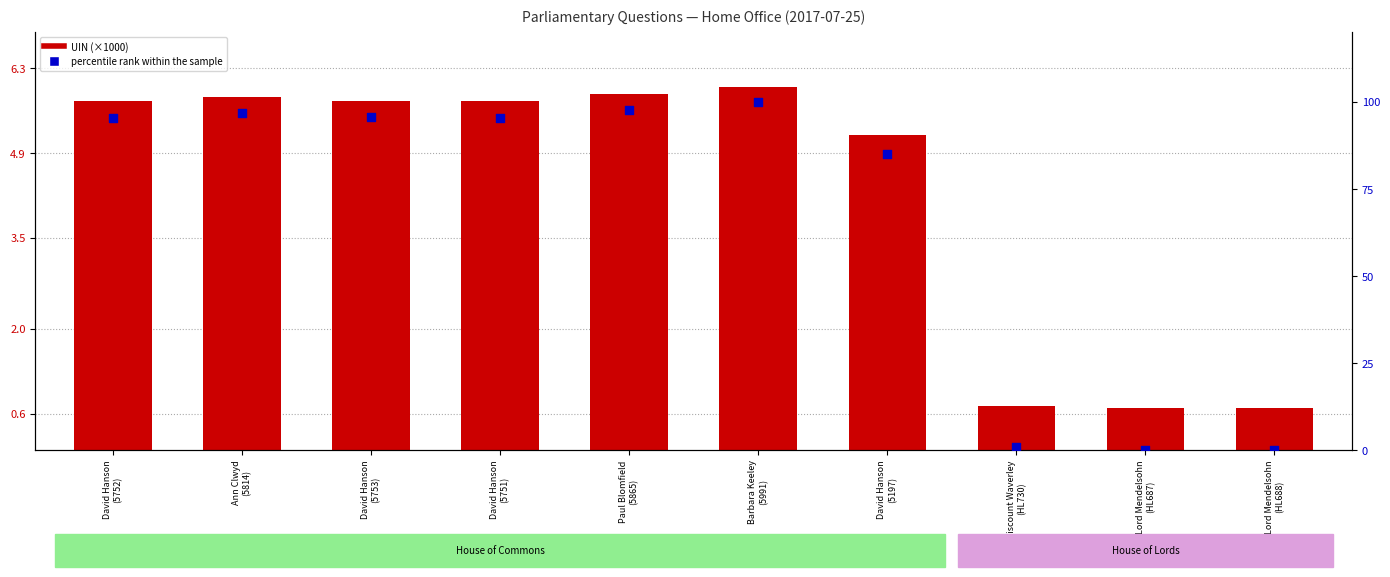

At which category is the sum across all series the highest?

Barbara Keeley
(5991)